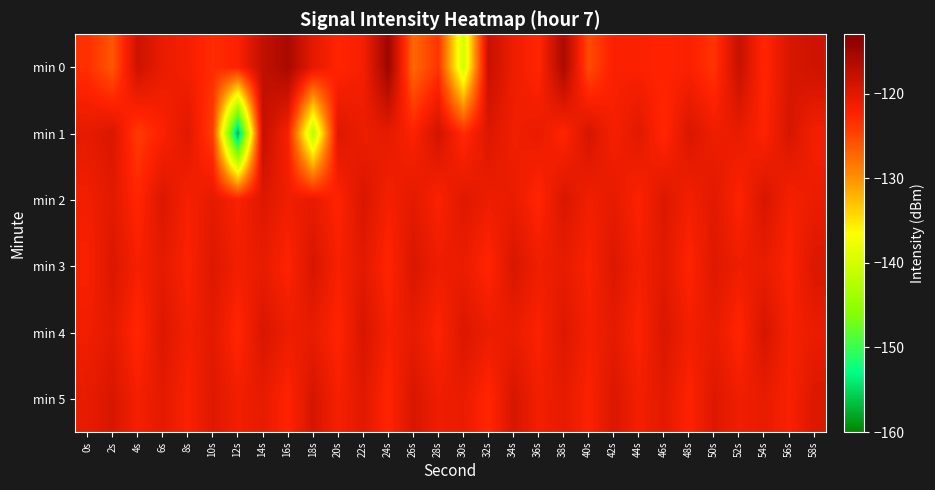

Reading left to right, list all the values displayed in this chart.

min 0: 0s=-123.3	2s=-126.1	4s=-118.5	6s=-120.8	8s=-121.6	10s=-123.1	12s=-122.2	14s=-117.7	16s=-115.7	18s=-120.3	20s=-122.6	22s=-121.7	24s=-114.8	26s=-127.3	28s=-123.7	30s=-140.2	32s=-118.1	34s=-121.1	36s=-122.8	38s=-115.9	40s=-125.3	42s=-122.0	44s=-122.2	46s=-122.6	48s=-122.1	50s=-123.7	52s=-118.0	54s=-122.8	56s=-119.4	58s=-118.6
min 1: 0s=-120.4	2s=-119.5	4s=-124.2	6s=-122.2	8s=-120.0	10s=-124.4	12s=-157.5	14s=-117.8	16s=-122.0	18s=-142.2	20s=-119.8	22s=-121.0	24s=-120.5	26s=-122.3	28s=-118.9	30s=-123.1	32s=-119.7	34s=-121.4	36s=-120.8	38s=-122.6	40s=-119.2	42s=-121.8	44s=-120.1	46s=-122.9	48s=-119.5	50s=-121.2	52s=-120.7	54s=-122.4	56s=-119.3	58s=-121.6
min 2: 0s=-121.5	2s=-120.2	4s=-122.8	6s=-119.6	8s=-121.9	10s=-120.4	12s=-122.1	14s=-119.8	16s=-121.3	18s=-120.6	20s=-122.5	22s=-119.4	24s=-121.7	26s=-120.3	28s=-122.2	30s=-119.9	32s=-121.1	34s=-120.8	36s=-122.7	38s=-119.5	40s=-121.4	42s=-120.5	44s=-122.3	46s=-119.7	48s=-121.6	50s=-120.1	52s=-122.4	54s=-119.3	56s=-121.8	58s=-120.9
min 3: 0s=-122.0	2s=-119.6	4s=-121.8	6s=-120.4	8s=-122.2	10s=-119.8	12s=-121.5	14s=-120.7	16s=-122.4	18s=-119.3	20s=-121.9	22s=-120.2	24s=-122.6	26s=-119.5	28s=-121.1	30s=-120.9	32s=-122.7	34s=-119.4	36s=-121.3	38s=-120.6	40s=-122.1	42s=-119.7	44s=-121.7	46s=-120.1	48s=-122.5	50s=-119.9	52s=-121.2	54s=-120.8	56s=-122.3	58s=-119.6
min 4: 0s=-121.4	2s=-120.3	4s=-122.9	6s=-119.7	8s=-121.6	10s=-120.2	12s=-122.8	14s=-119.4	16s=-121.1	18s=-120.7	20s=-122.6	22s=-119.3	24s=-121.8	26s=-120.5	28s=-122.4	30s=-119.6	32s=-121.0	34s=-120.9	36s=-122.2	38s=-119.8	40s=-121.7	42s=-120.4	44s=-122.3	46s=-119.5	48s=-121.5	50s=-120.6	52s=-122.7	54s=-119.2	56s=-121.9	58s=-120.8
min 5: 0s=-120.6	2s=-119.4	4s=-121.7	6s=-120.3	8s=-122.1	10s=-119.9	12s=-121.4	14s=-120.6	16s=-122.5	18s=-119.2	20s=-121.8	22s=-120.1	24s=-122.6	26s=-119.4	28s=-121.2	30s=-120.8	32s=-122.8	34s=-119.3	36s=-121.5	38s=-120.5	40s=-122.2	42s=-119.6	44s=-121.6	46s=-120.2	48s=-122.4	50s=-119.8	52s=-121.3	54s=-120.7	56s=-122.0	58s=-119.7